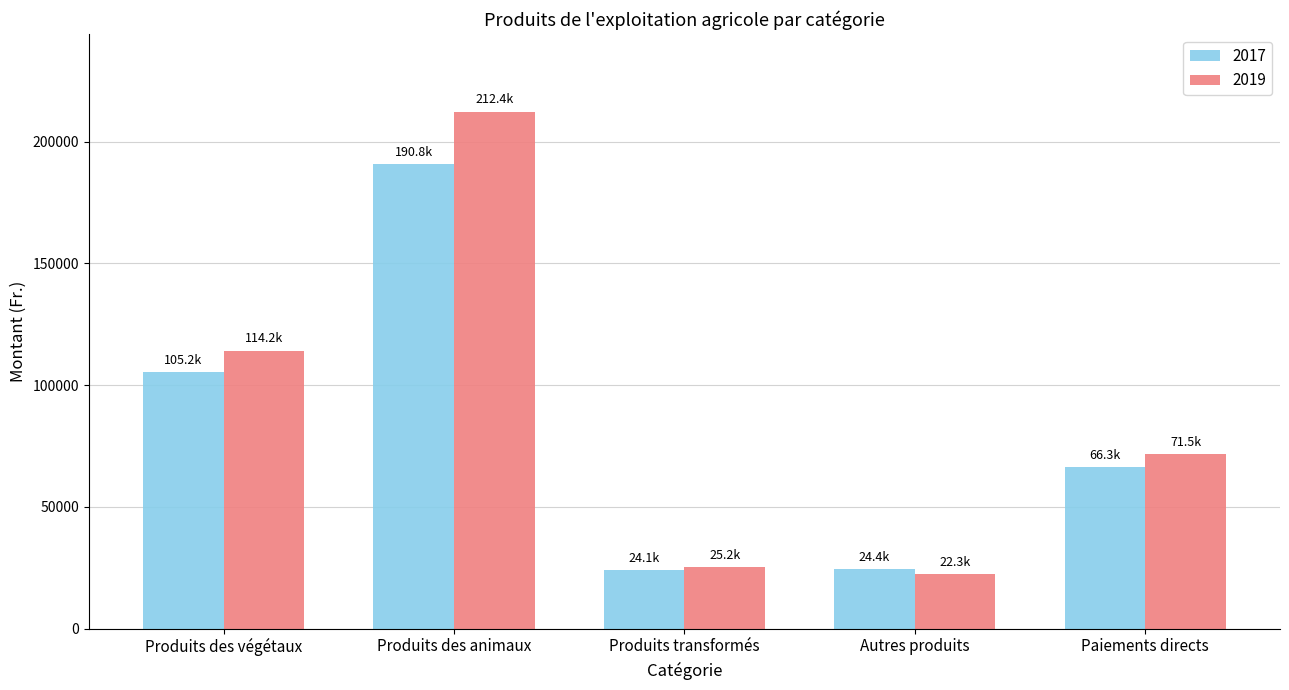

Which series has the largest range (max minus min)?

2019